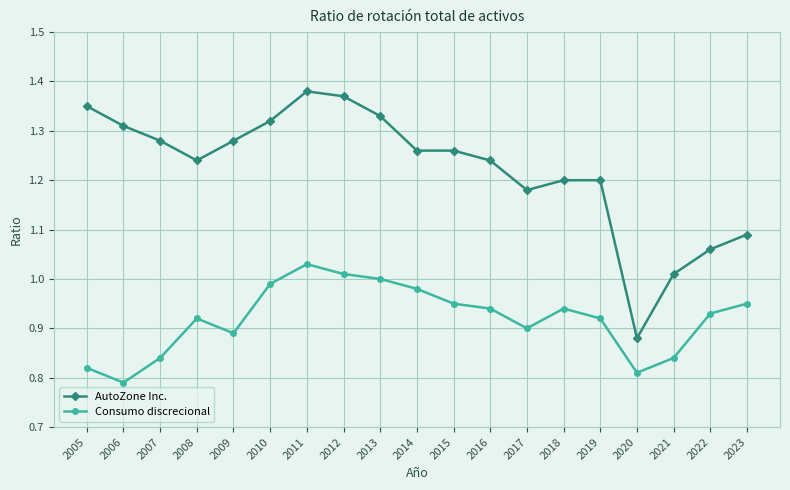

At which category does Consumo discrecional reach its first local peak?

2008